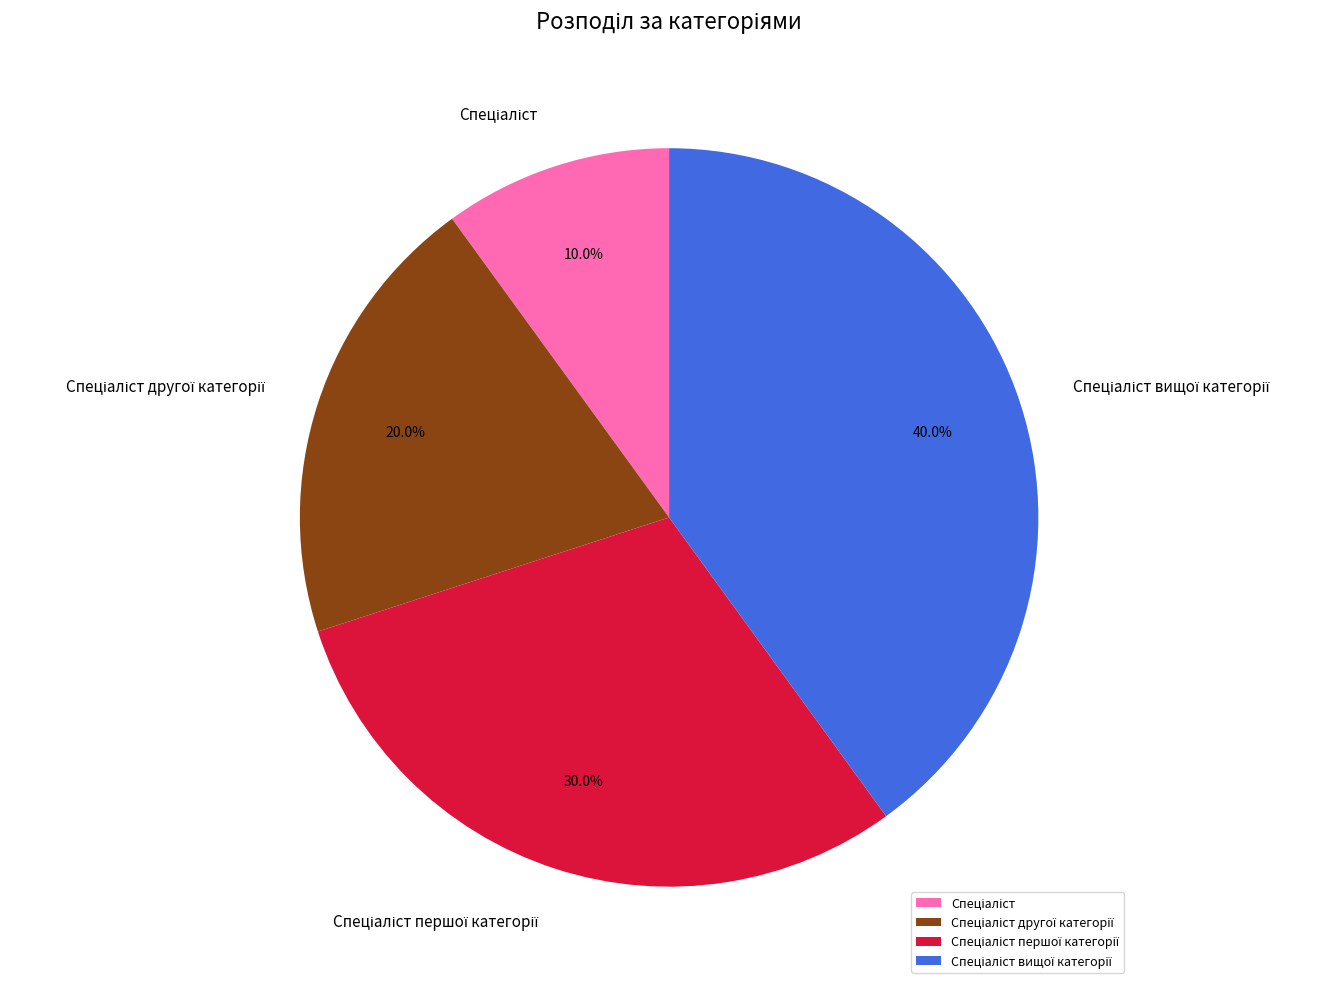

Is there any slice that represents more than half of the pie?

No